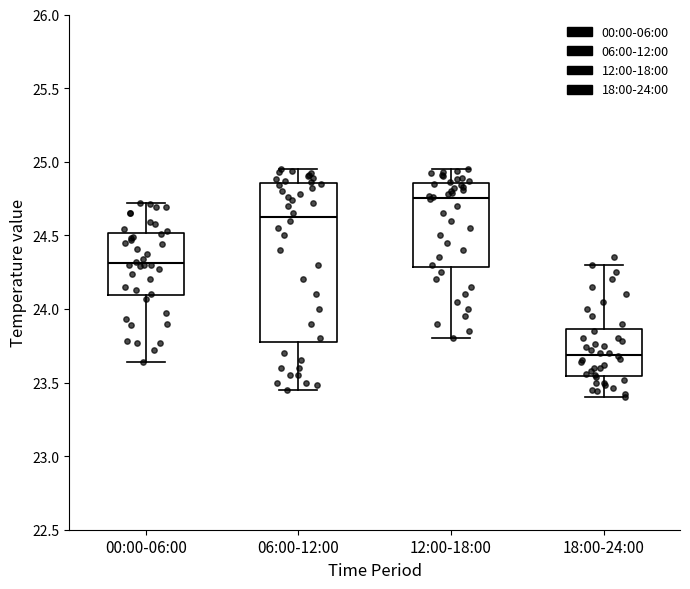

Where does the lower whisker of the box for 12:00-18:00 end on the y-axis? The values are not printed on the chart, so give them approximately, as read against the axis.

23.80